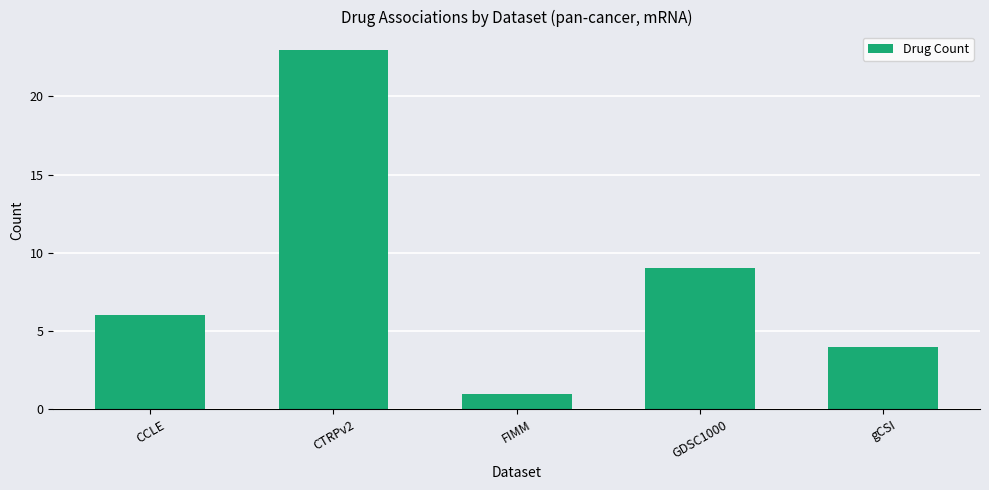

Is it true that the value at GDSC1000 is 13?

False